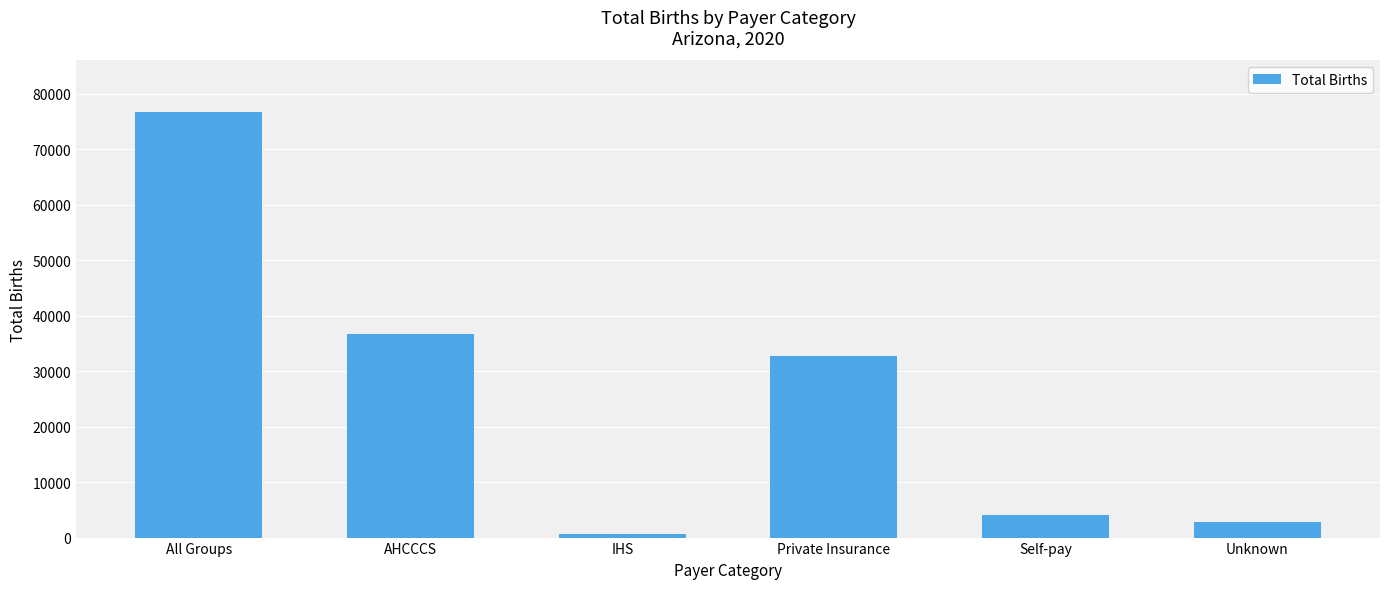

Are the bars horizontal?

No